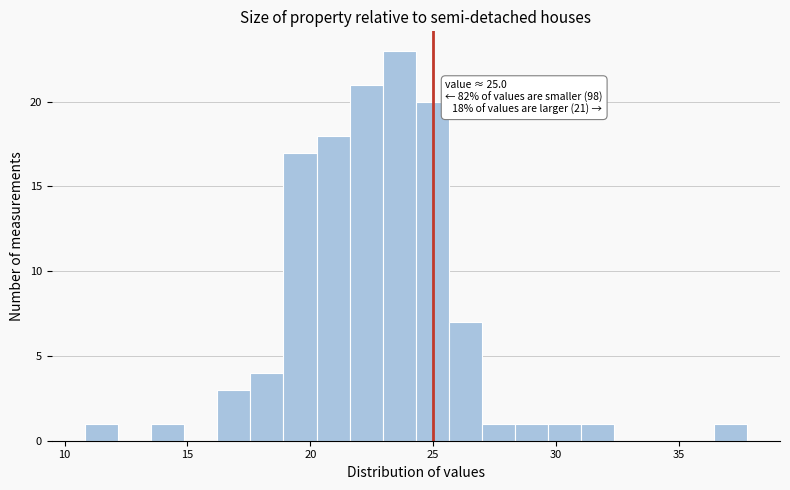

Around what value on the x-axis is the tallest bar? Give the approximate position of its centre, as read against the axis.

23.5